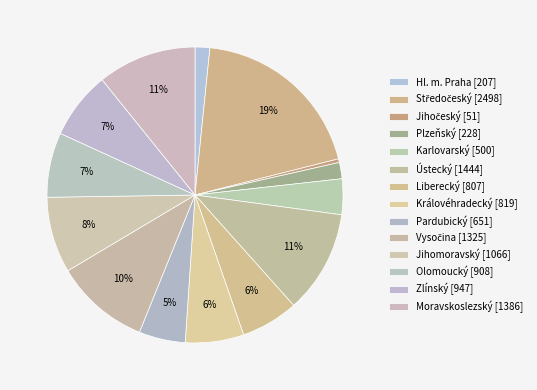

The Vysočina slice represents 10% of the pie. True or false?

True